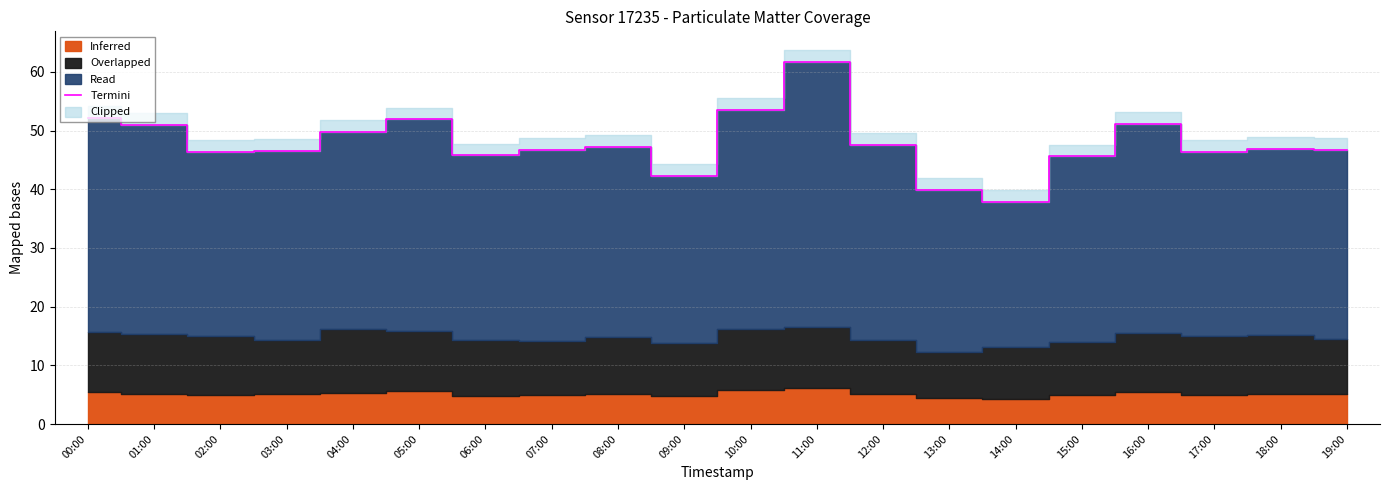

True or false: there are more than 0 points higher than both neighbors.

True